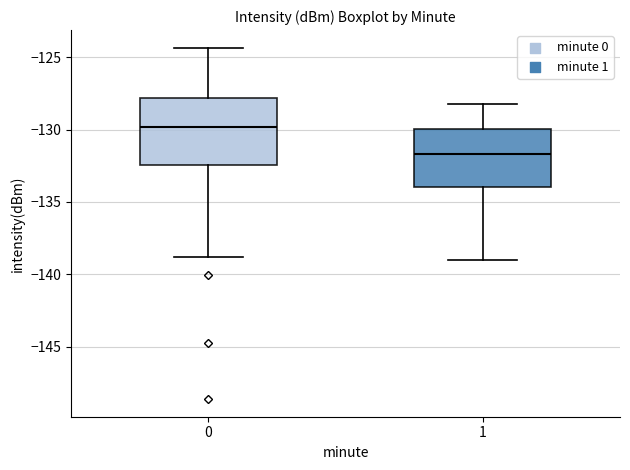

Reading left to right, read every box against the y-axis: the position of its median line, the range the box covers, and the ends of its whiskers. The values are not printed on the chart, so give them approximately, as read against the axis.

0: median -130.0, box -132.5 to -128.0, whiskers -139.0 to -124.5
1: median -131.5, box -134.0 to -130.0, whiskers -139.0 to -128.0